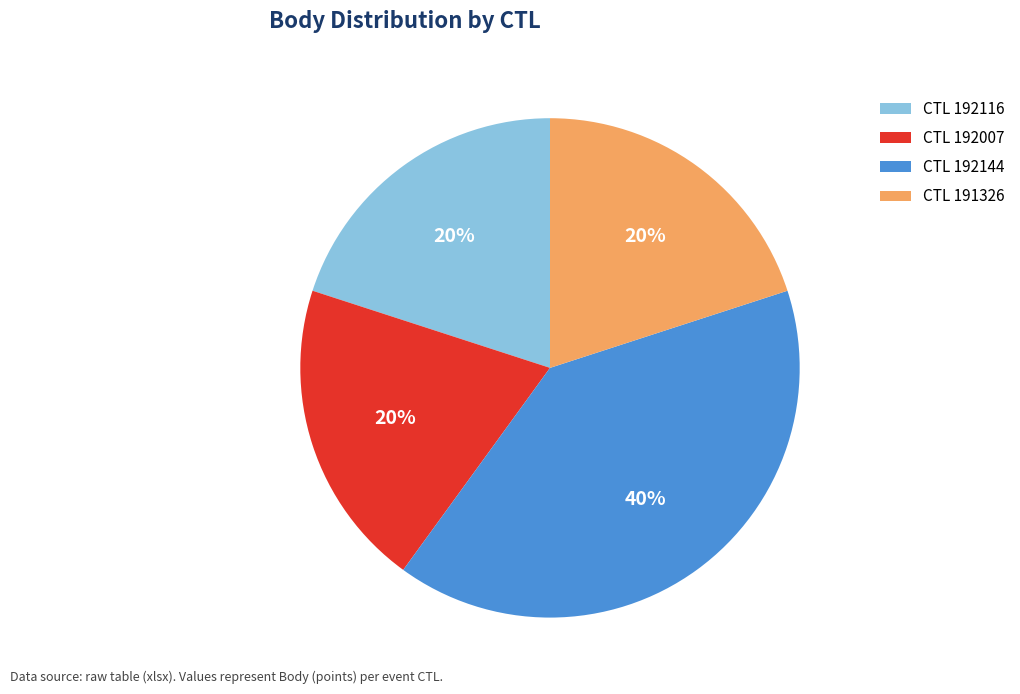

To the nearest percent, what percentage of the pie is CTL 191326?

20%